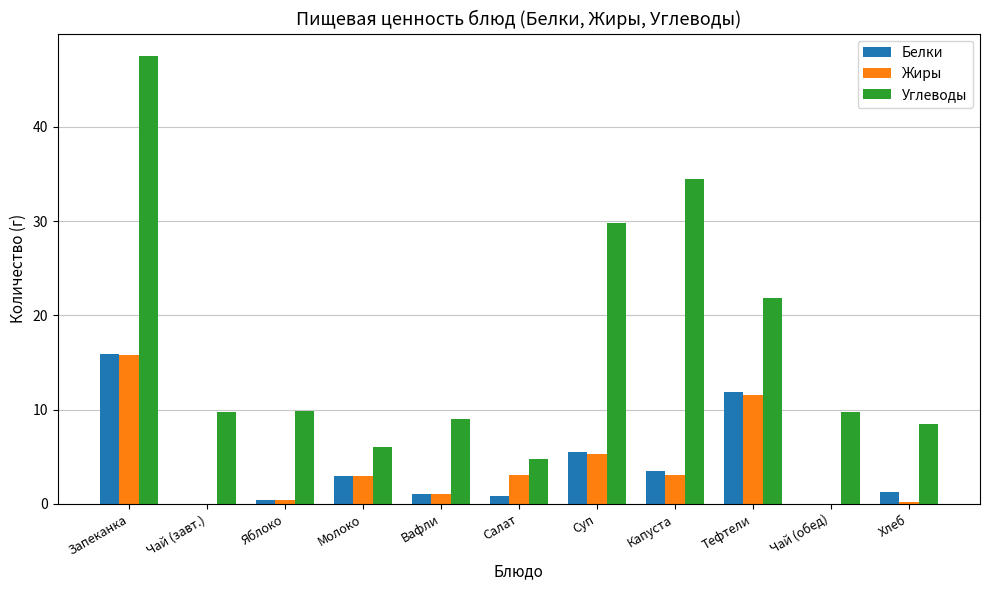

At which category is the sum across all series the highest?

Запеканка